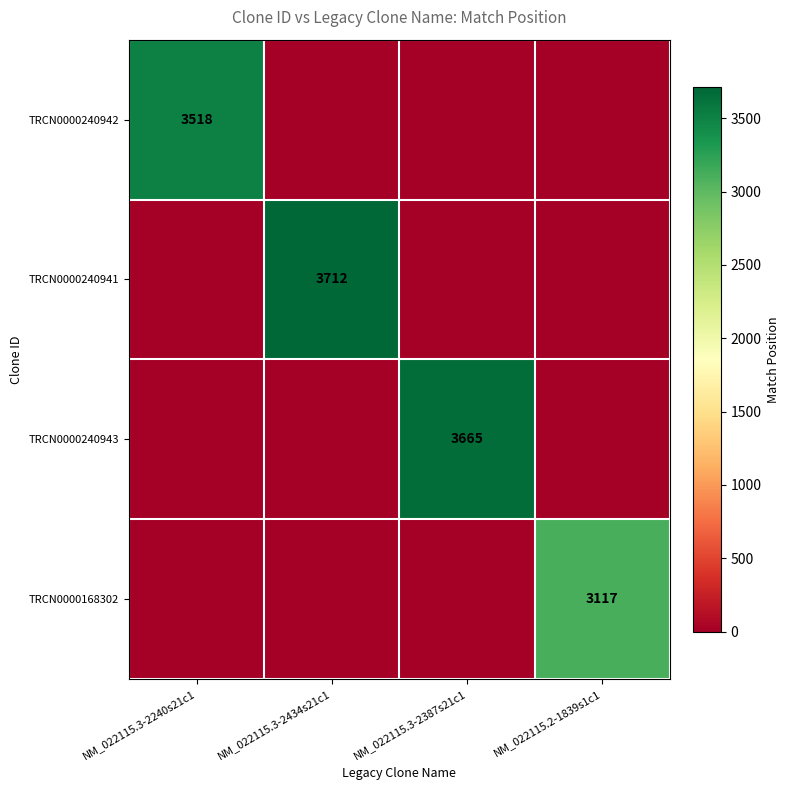

At how many categories does at least one series exceed 3600?

2